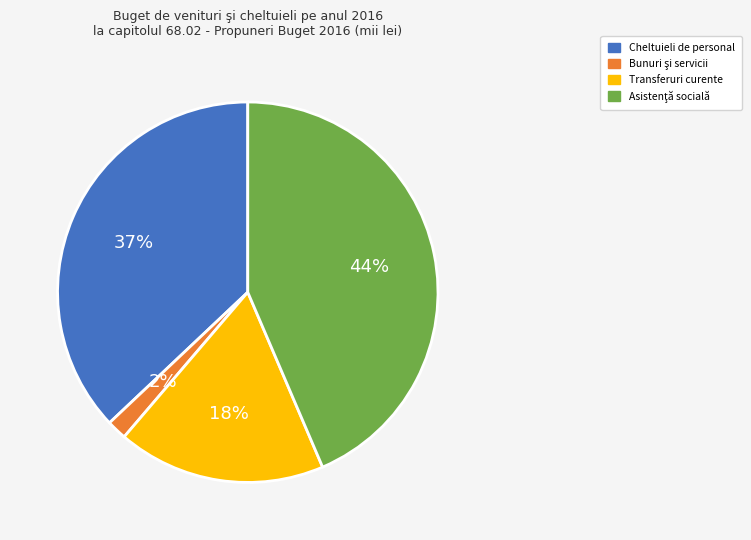

Combined, do Cheltuieli de personal and Transferuri curente account for over 50%?

Yes